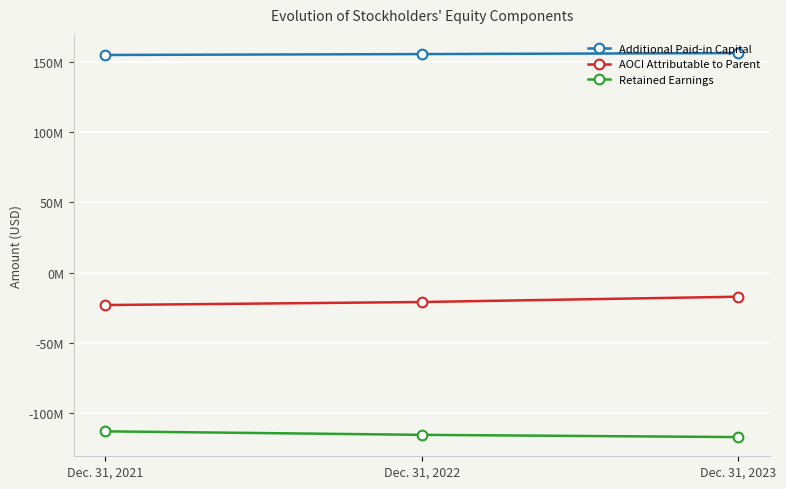

Where is AOCI Attributable to Parent nearest to the value -20030500?

Dec. 31, 2022